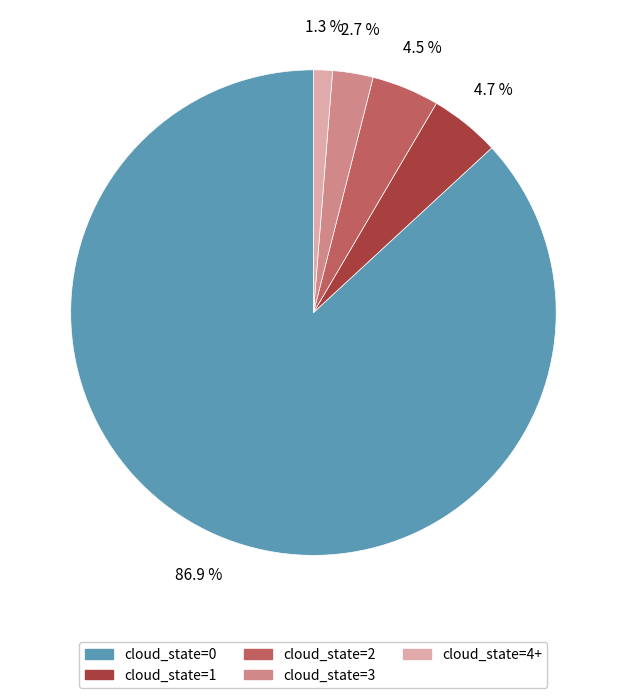

Is there any slice that represents more than half of the pie?

Yes